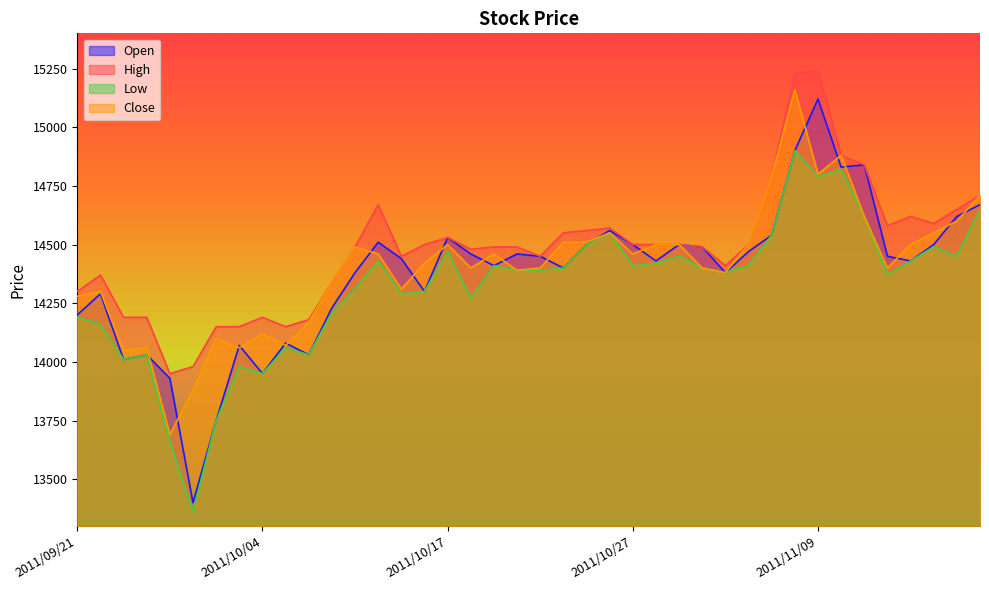

At how many categories does at least one series exceed 15170?

2